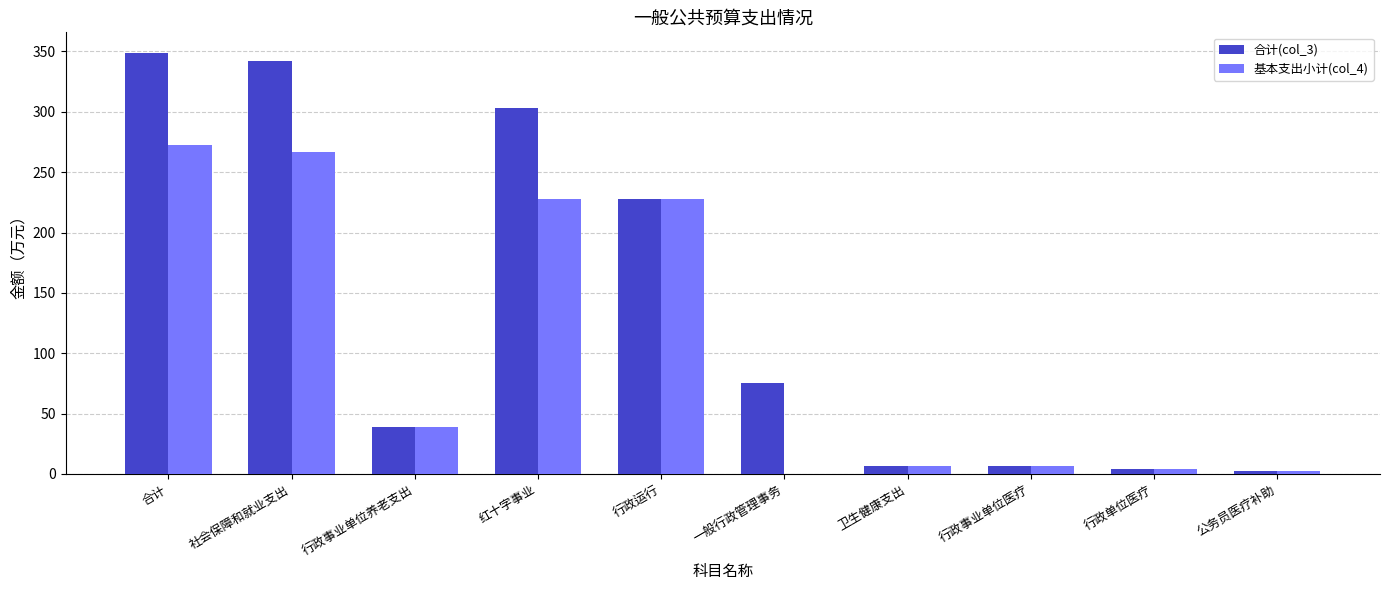

Is it true that 基本支出小计(col_4) equals 227.3 at 红十字事业?

True